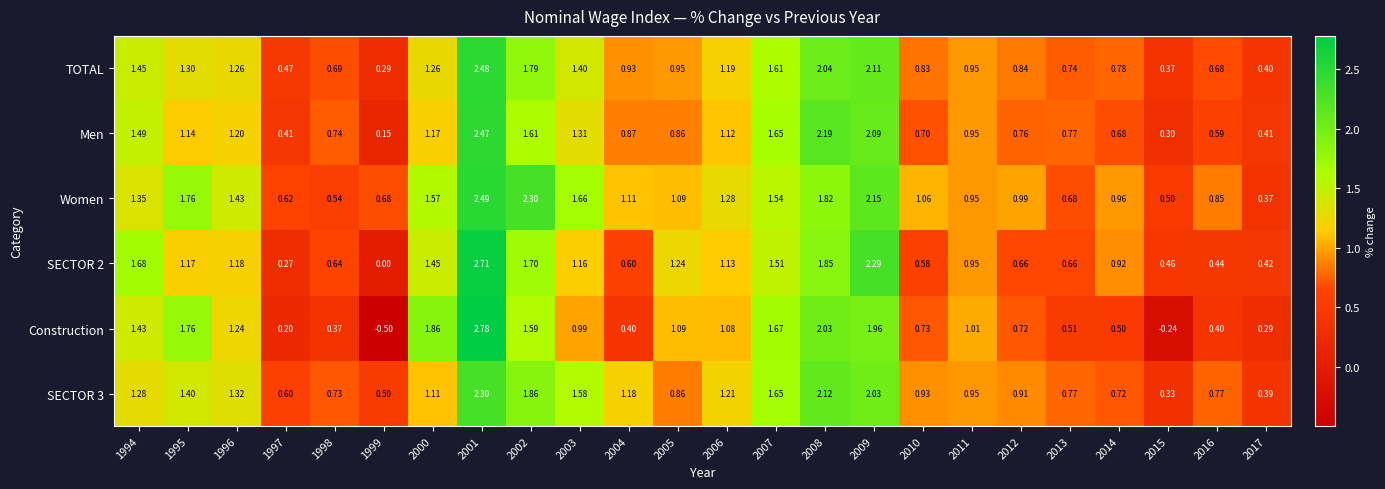

Rank the series by their maximum value, from highest to lowest.

Construction, SECTOR 2, Women, TOTAL, Men, SECTOR 3